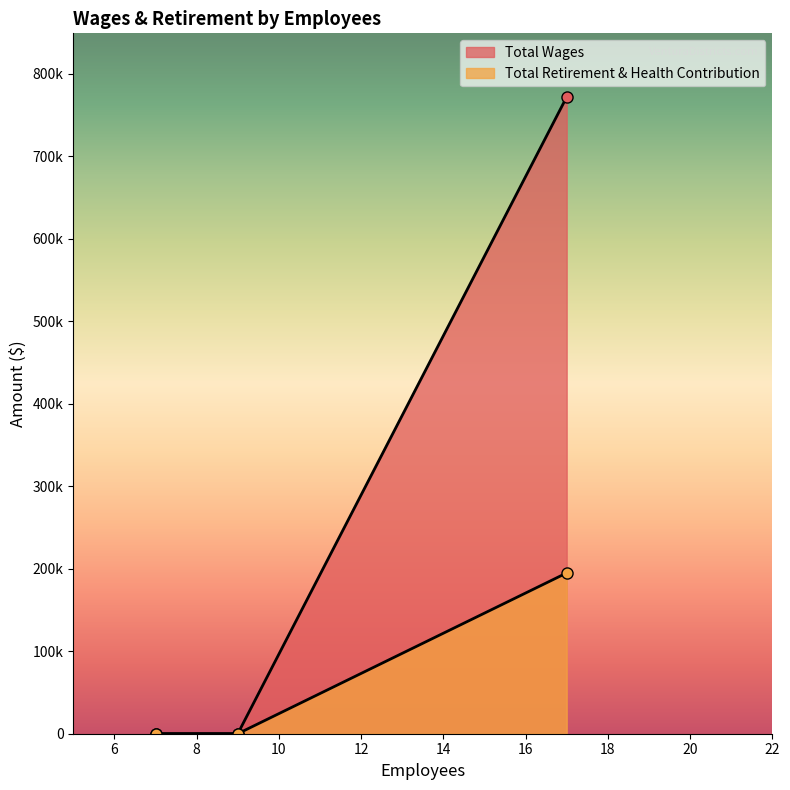

At how many categories does at least one series exceed 761094?

1